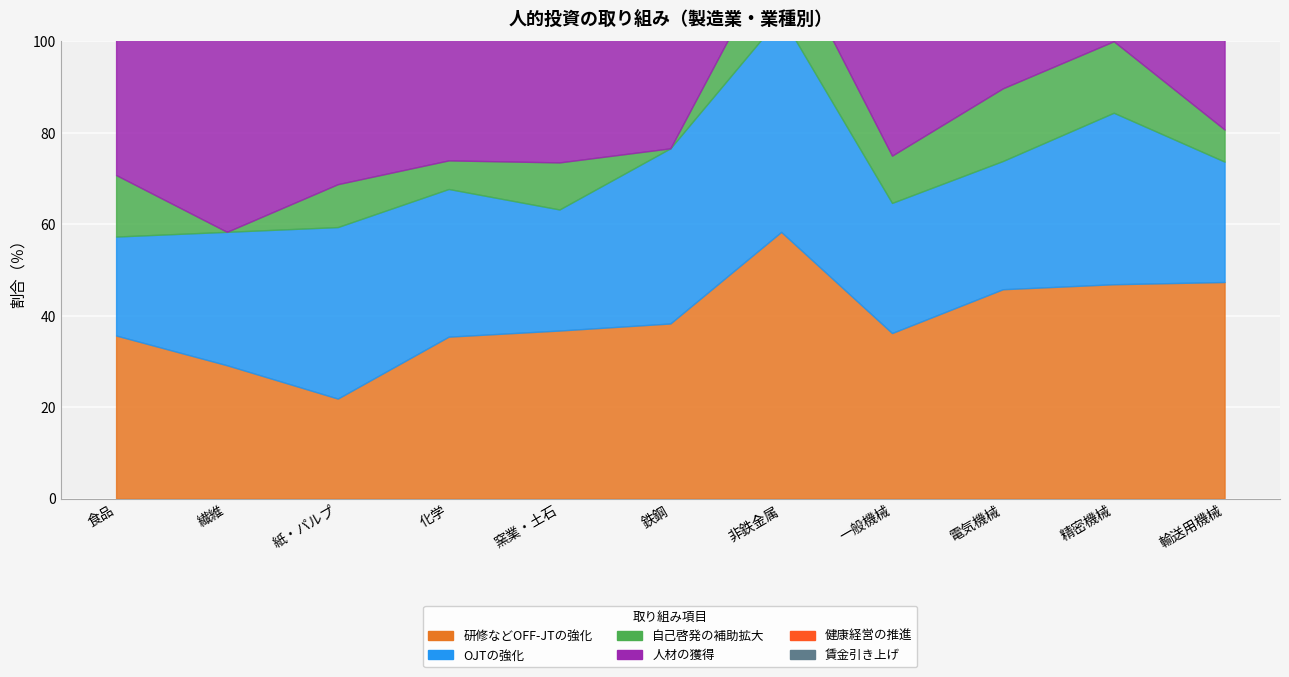

Read the 健康経営の推進 value at 非鉄金属.

22.2